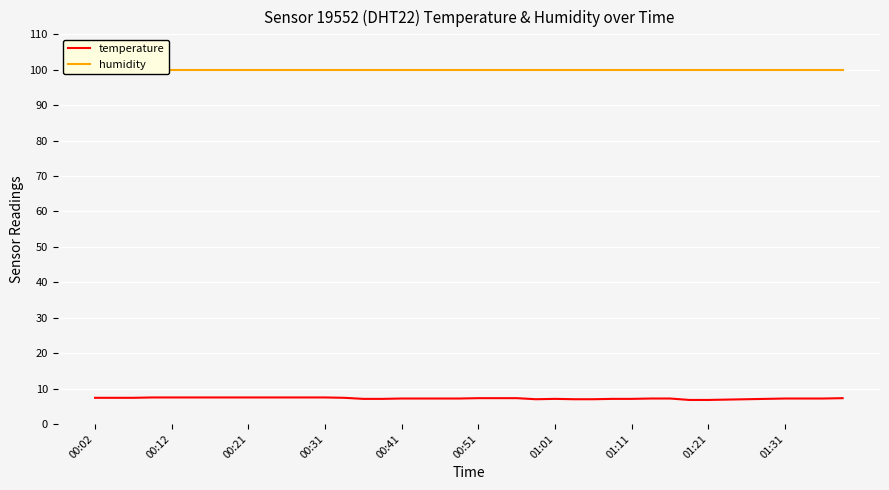

True or false: temperature has a value of 7.5 at 00:12.

True